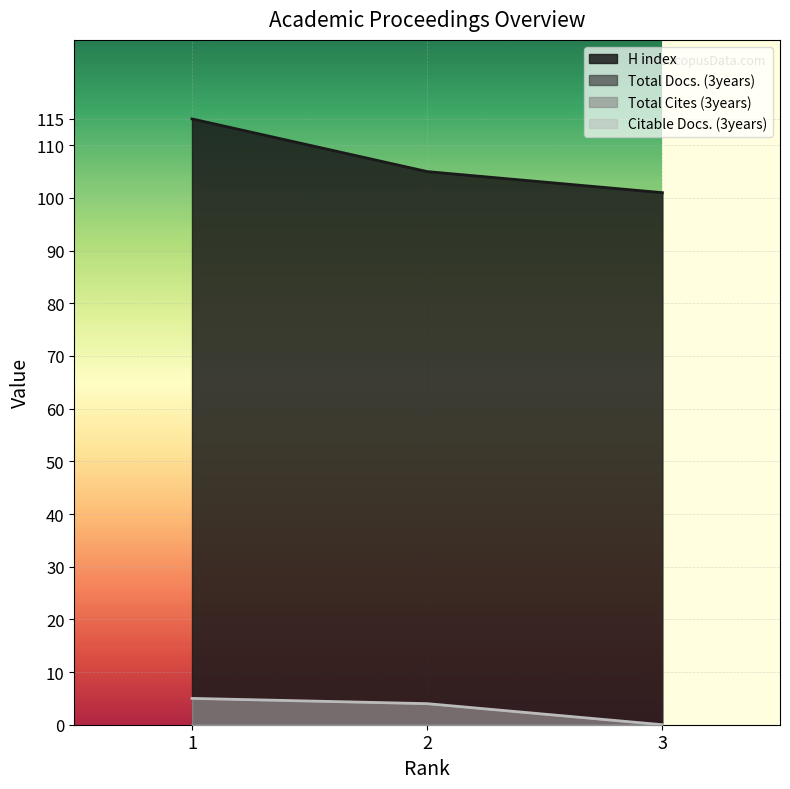

Which category has the lowest value across all series?

3